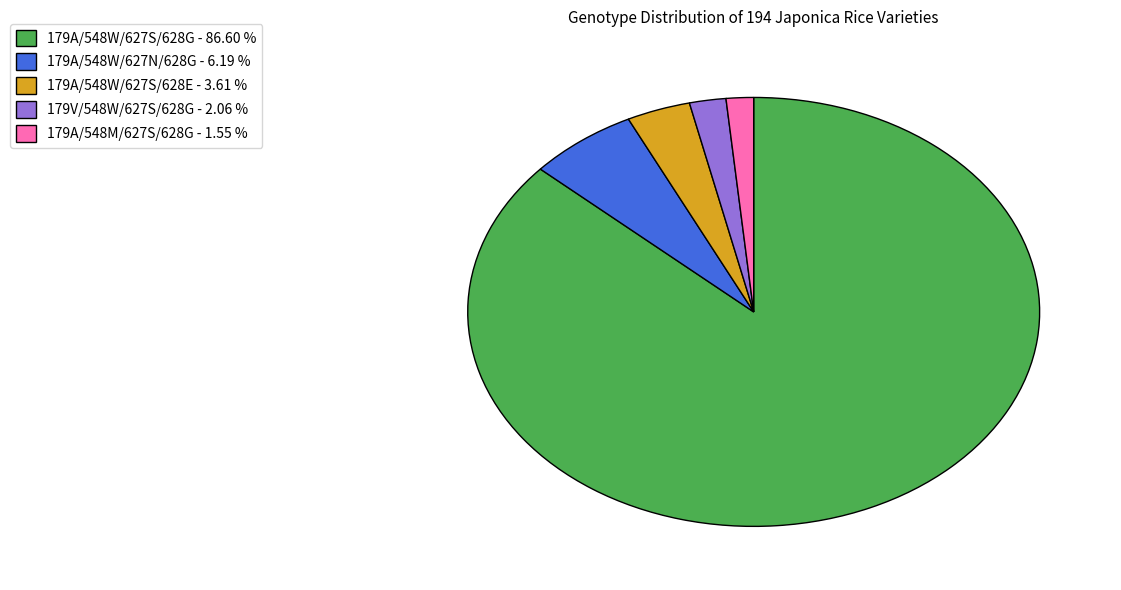

How many slices are in this pie chart?

5